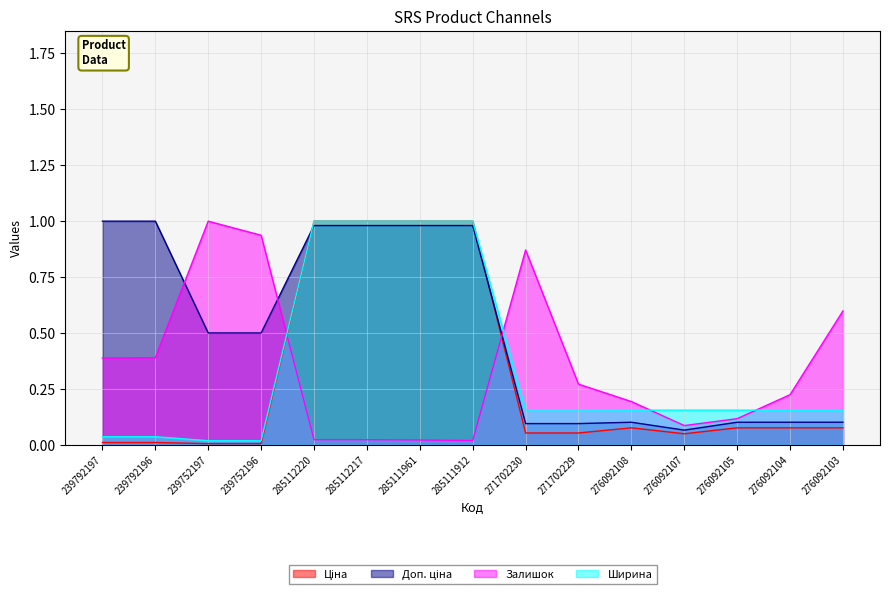

Is it true that Доп. ціна equals 0.1 at 276092105?

True